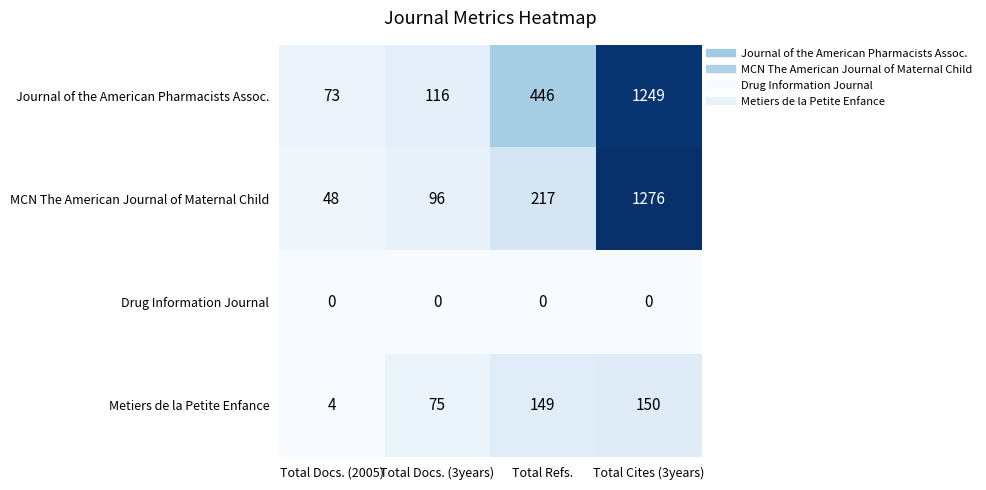

Rank the categories by Journal of the American Pharmacists Assoc. value from highest to lowest.

Total Cites (3years), Total Refs., Total Docs. (3years), Total Docs. (2005)